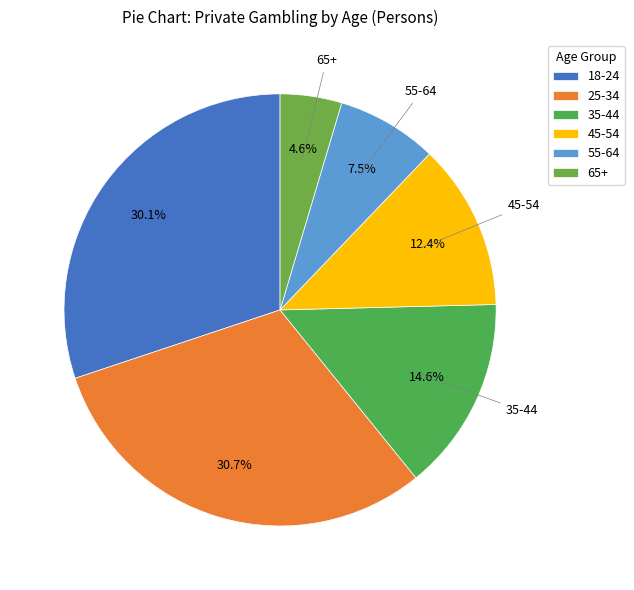

Does 45-54 account for over 50% of the chart?

No